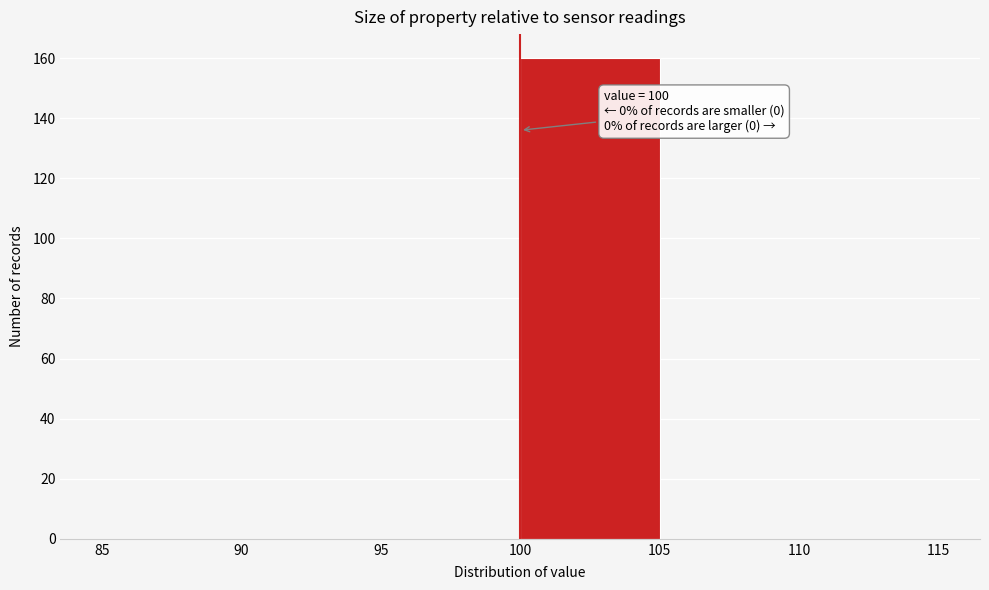

Which range on the x-axis has the tallest bar?

100 to 105